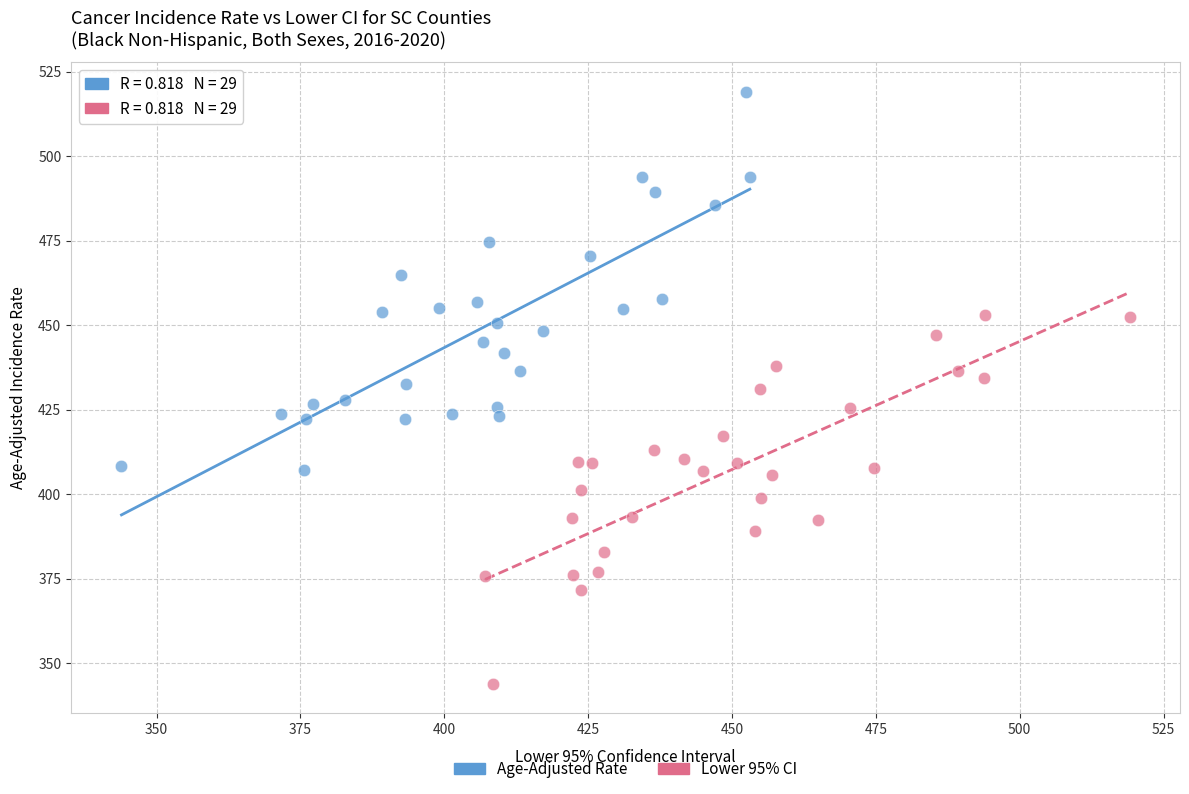

Which series reaches the maximum Y coordinate?

Age-Adjusted Rate